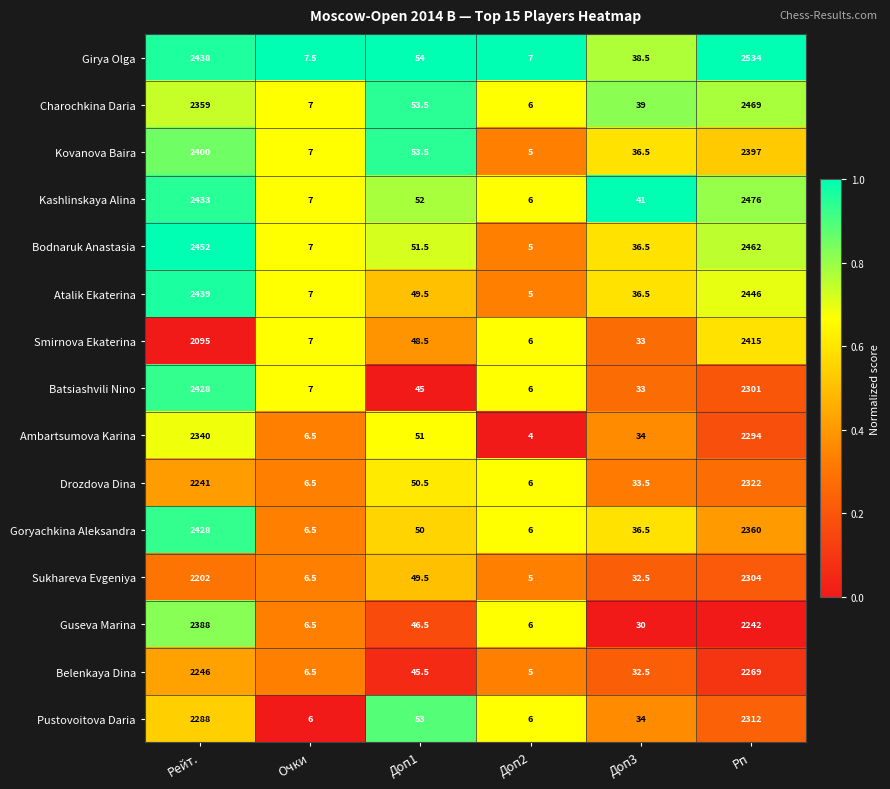

What is the difference between the Charochkina Daria values at Доп1 and Рп?

2415.5